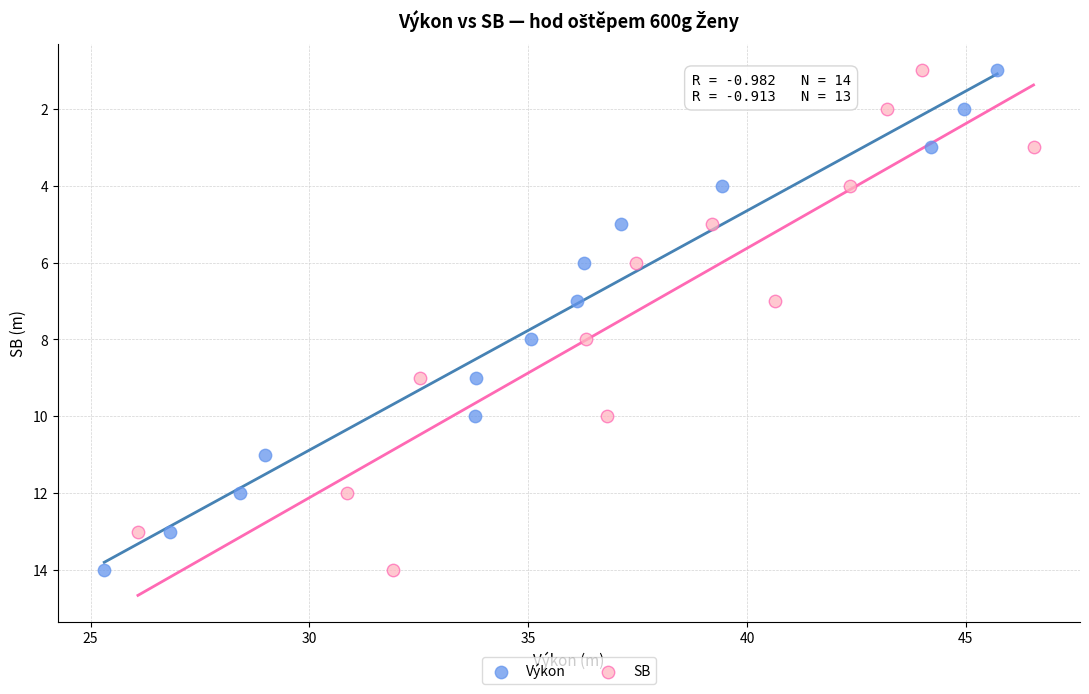

What are all the series names shown in the legend?

Výkon, SB